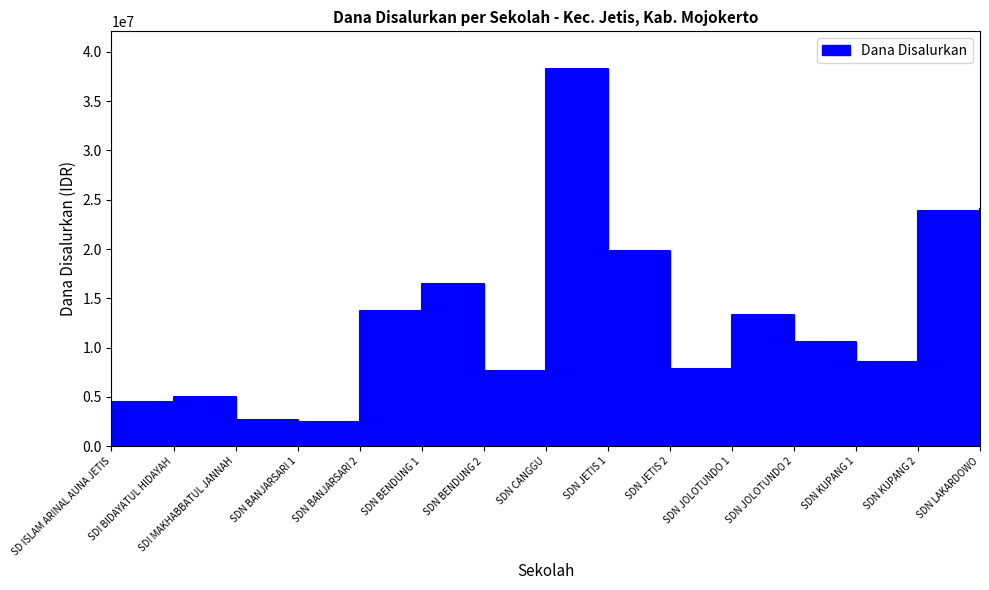

How many values are below 10575000?

7